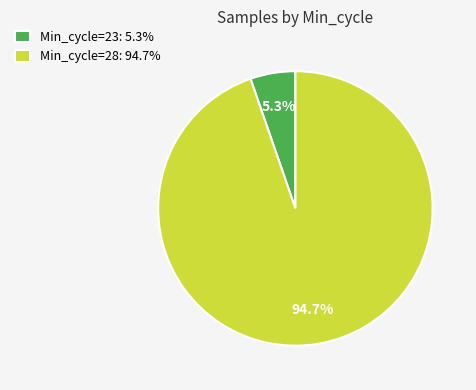

What portion of the pie excludes Min_cycle=23: 5.3%?

94.7%